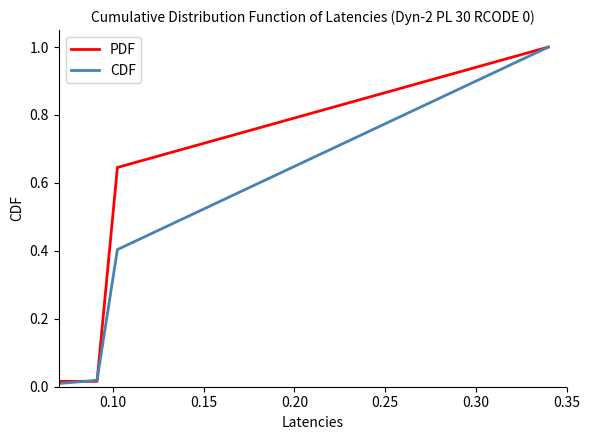

Which series has the largest total across all categories?

PDF